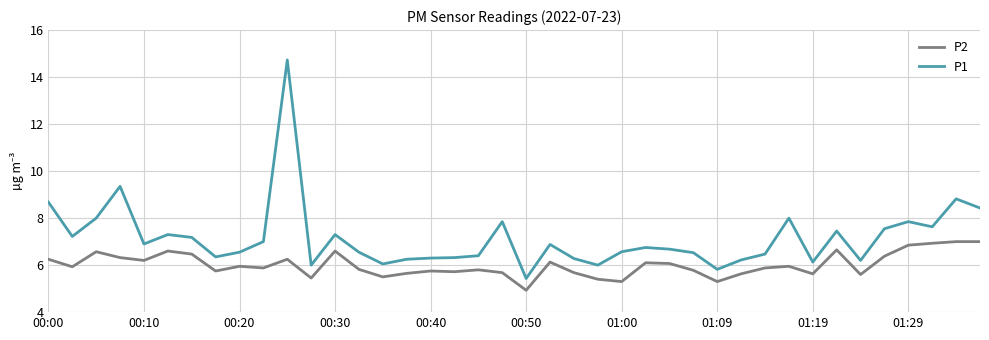

Which series has the widest spread of values?

P1